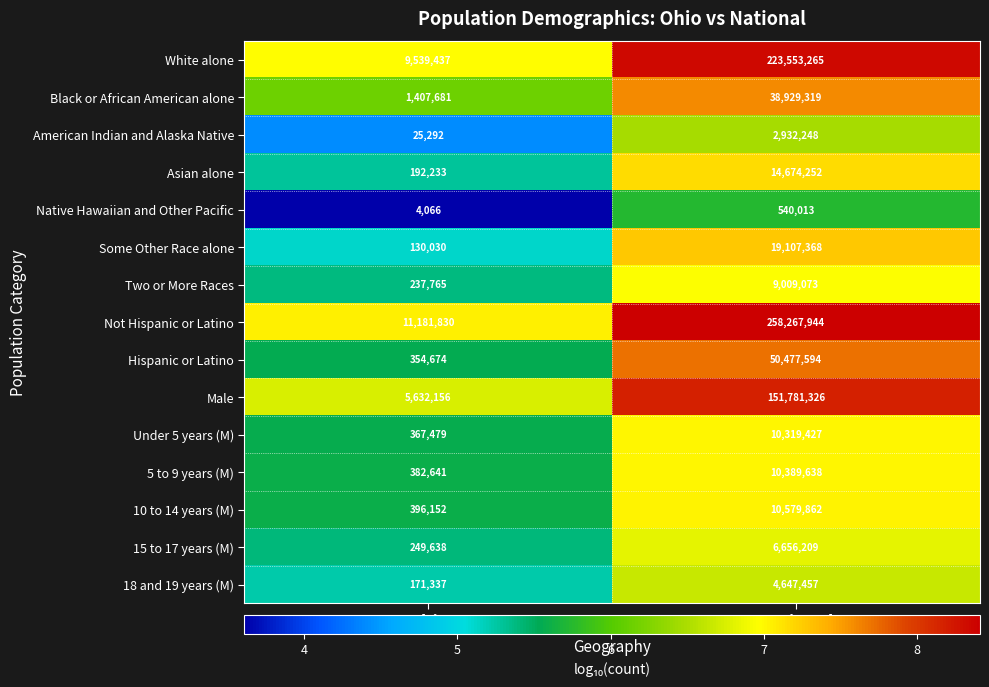

What is the difference between the Two or More Races values at National and Ohio?

8771308